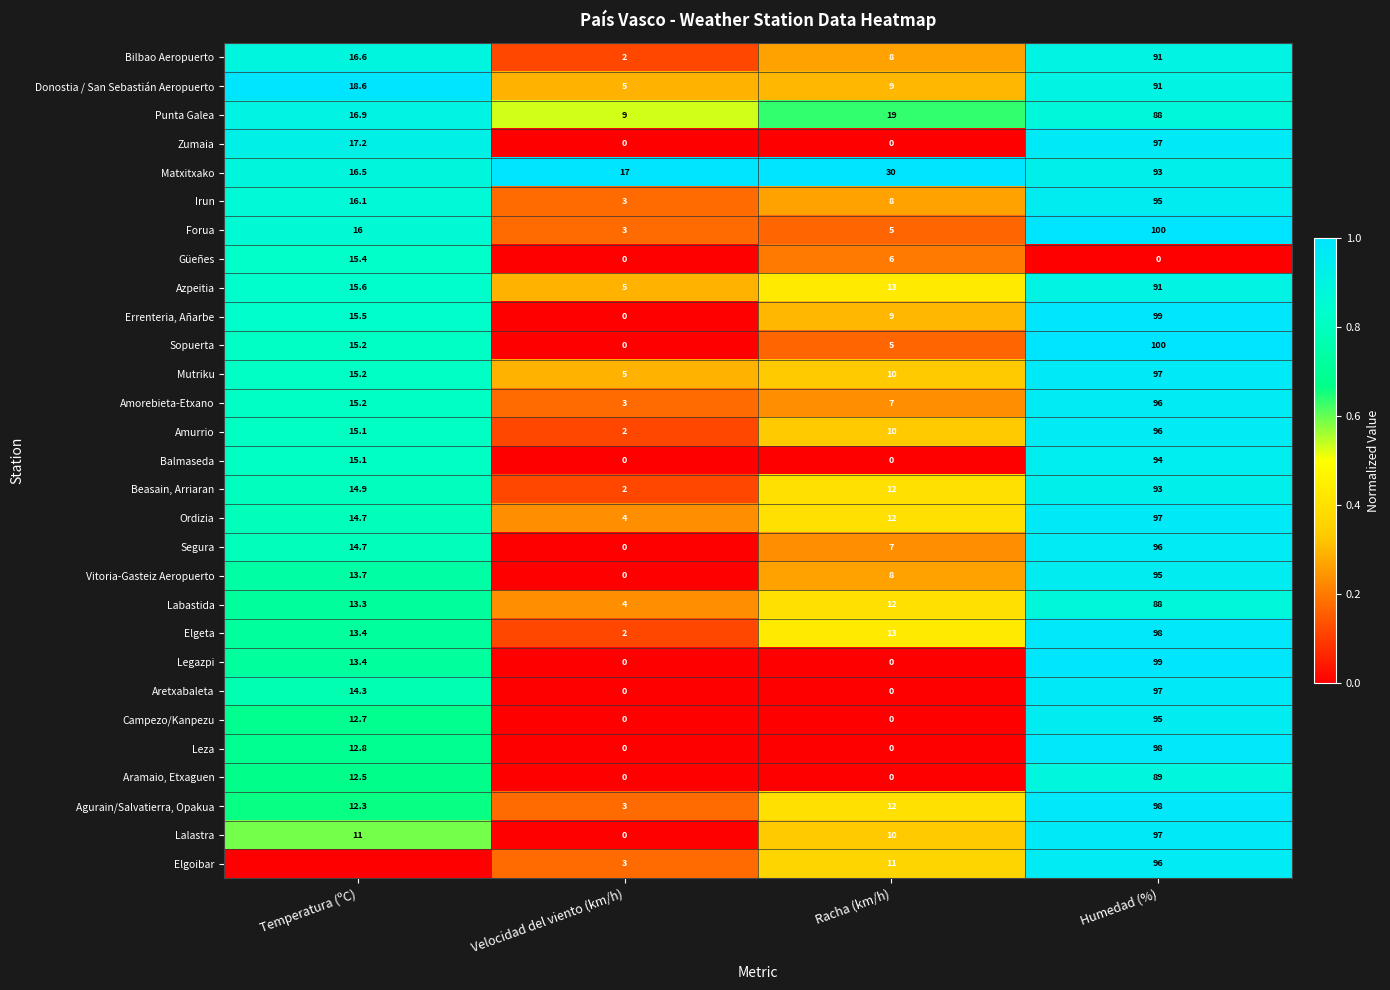

What is the spread (max minus min) of values at Racha (km/h)?

30.0